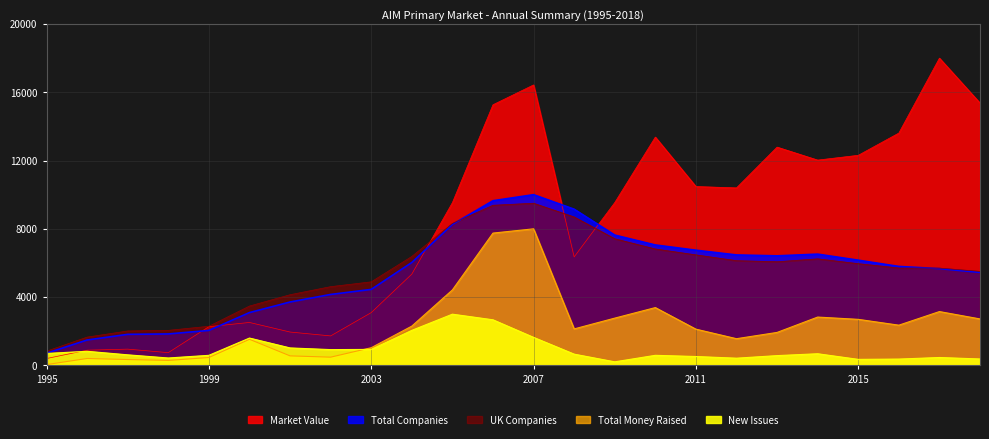

How many data points in Market Value are less than 9537?

12